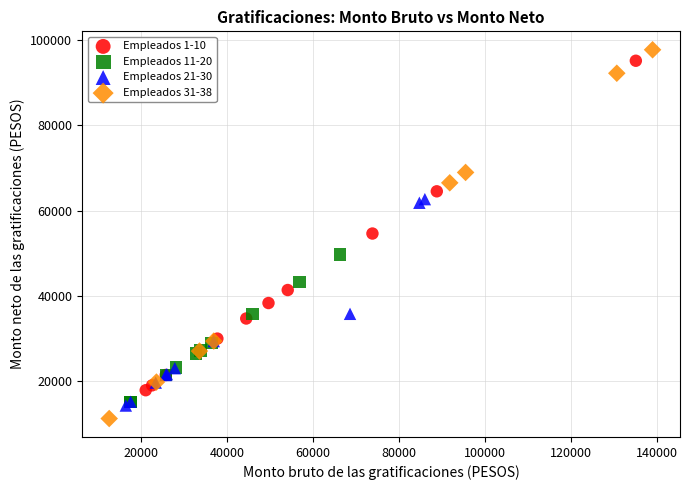

What are all the series names shown in the legend?

Empleados 1-10, Empleados 11-20, Empleados 21-30, Empleados 31-38